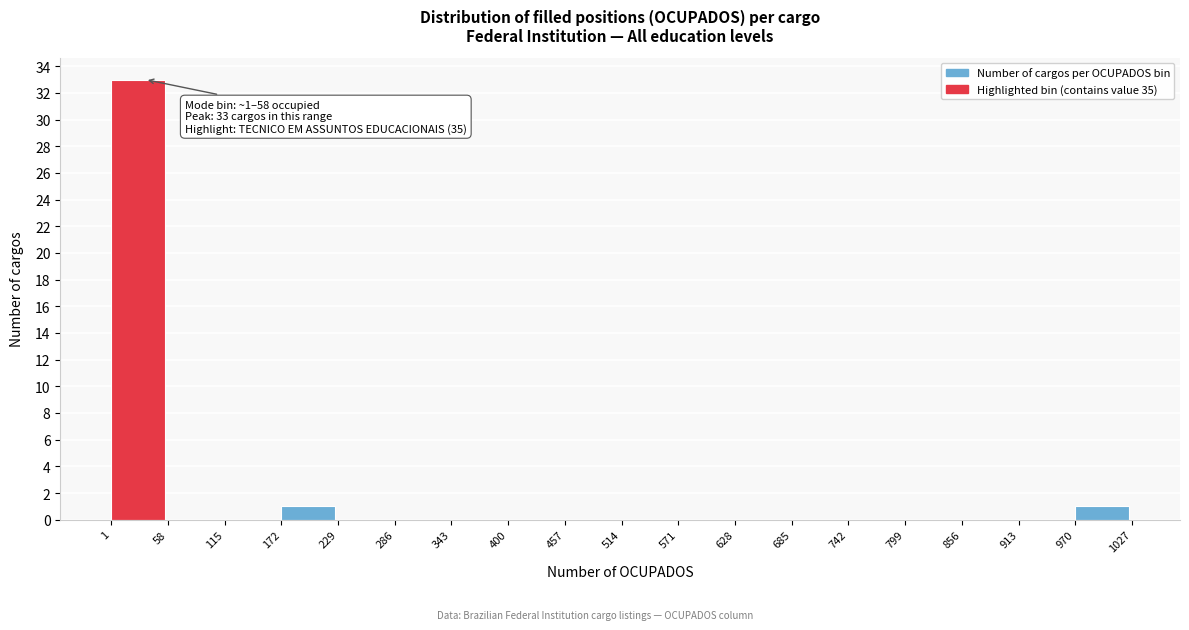

Which range on the x-axis has the tallest bar?

1 to 58